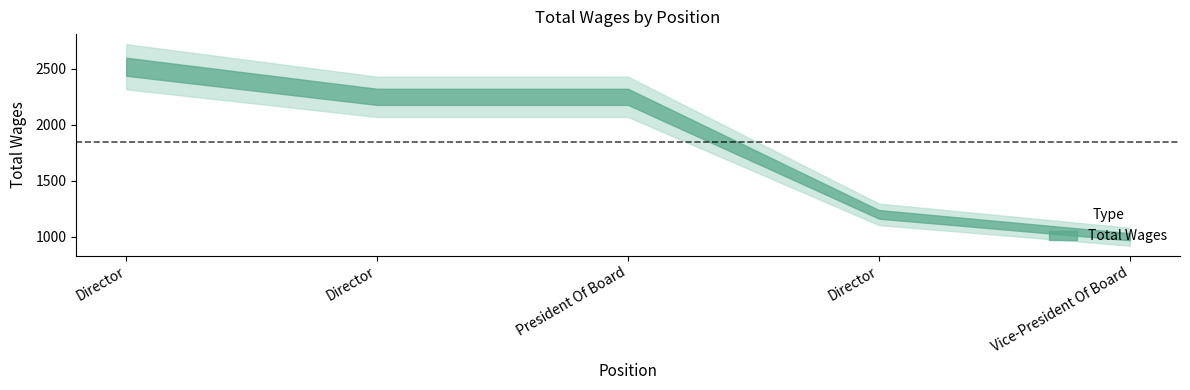

The chart shows a value of 1596 at Director. True or false?

False